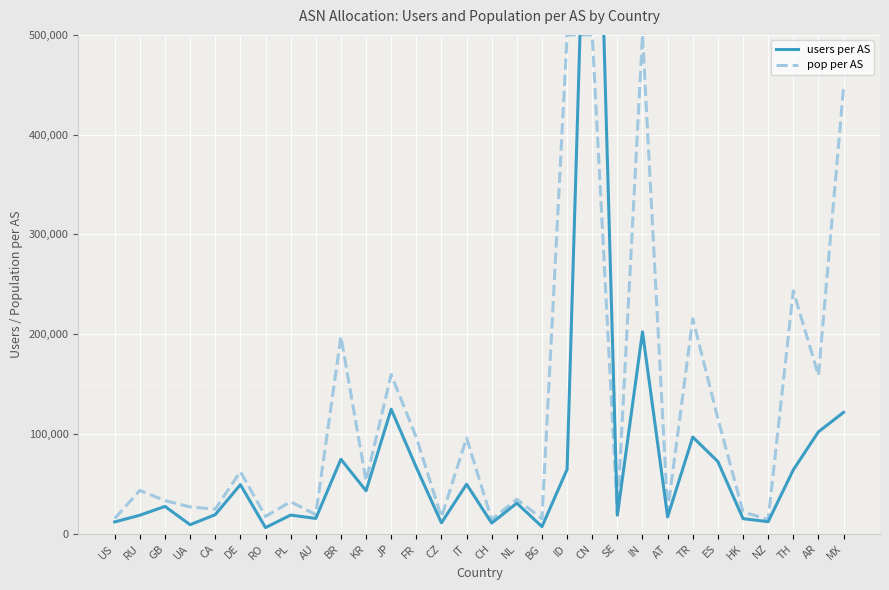

Between which two adjacent categories do users per AS and pop per AS first intersect?

ID and CN